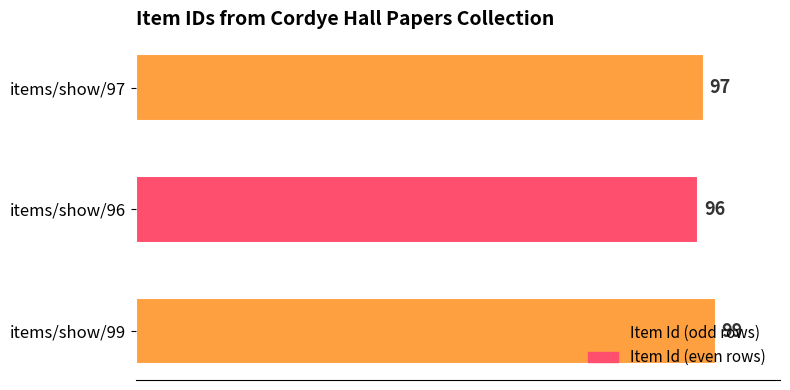

What position from the top is items/show/97?

1